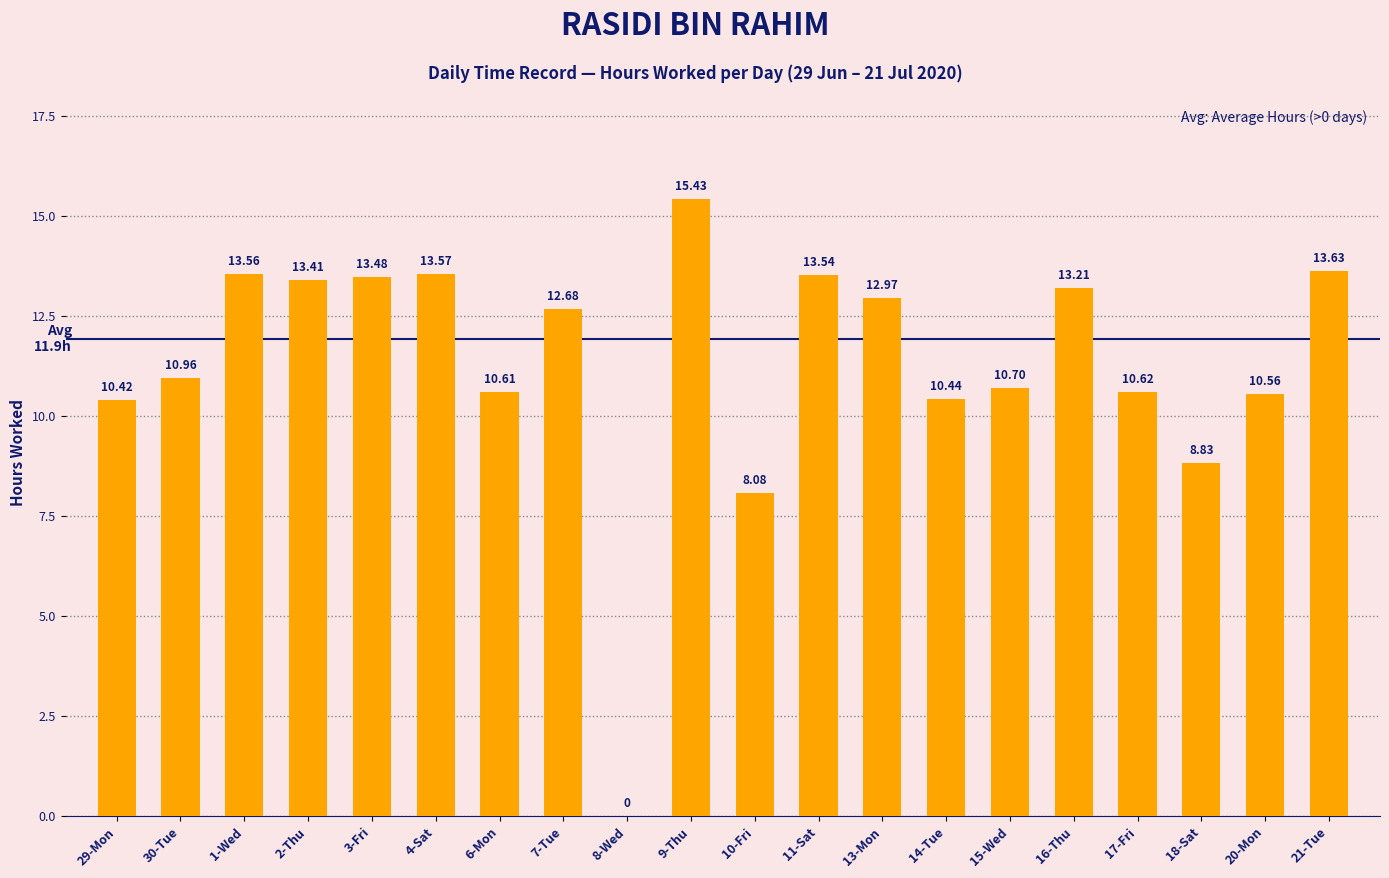

What is the sum of the values at 6-Mon and 8-Wed?

10.6